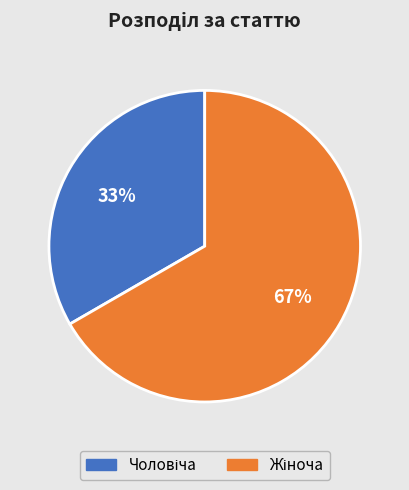

Is there a majority slice in this chart?

Yes